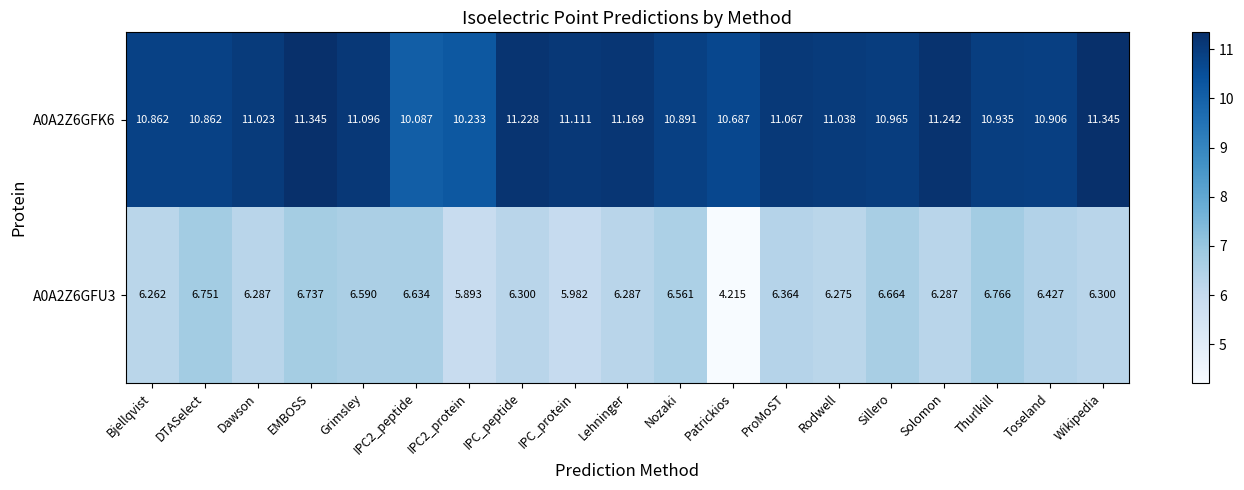

What is the spread (max minus min) of values at IPC2_peptide?

3.5